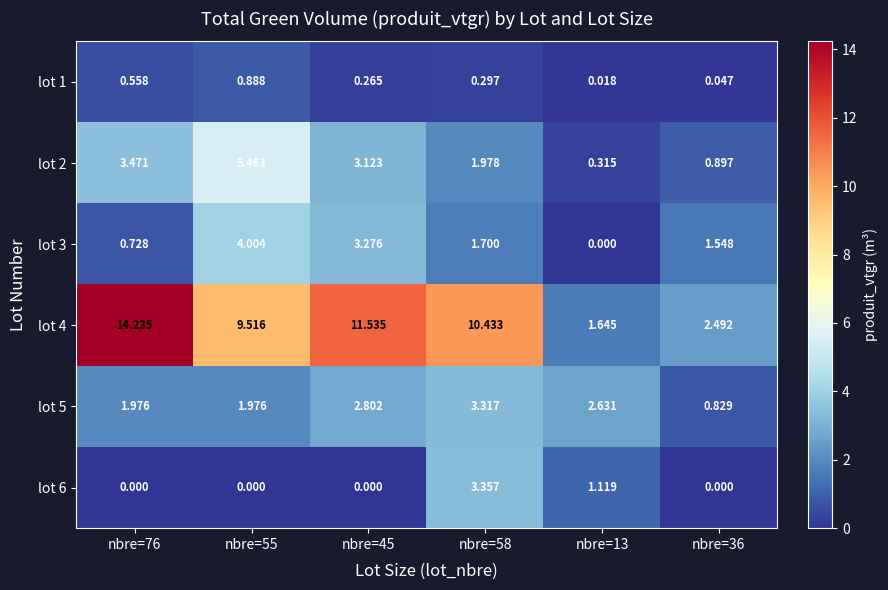

Is the value of lot 6 at nbre=36 greater than the value of lot 4 at nbre=76?

No